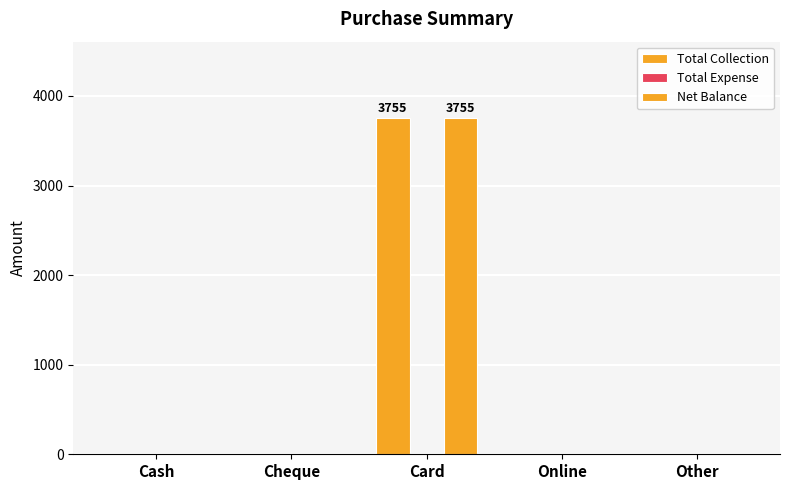

List the labels in order of Total Collection value, smallest first.

Cash, Cheque, Online, Other, Card